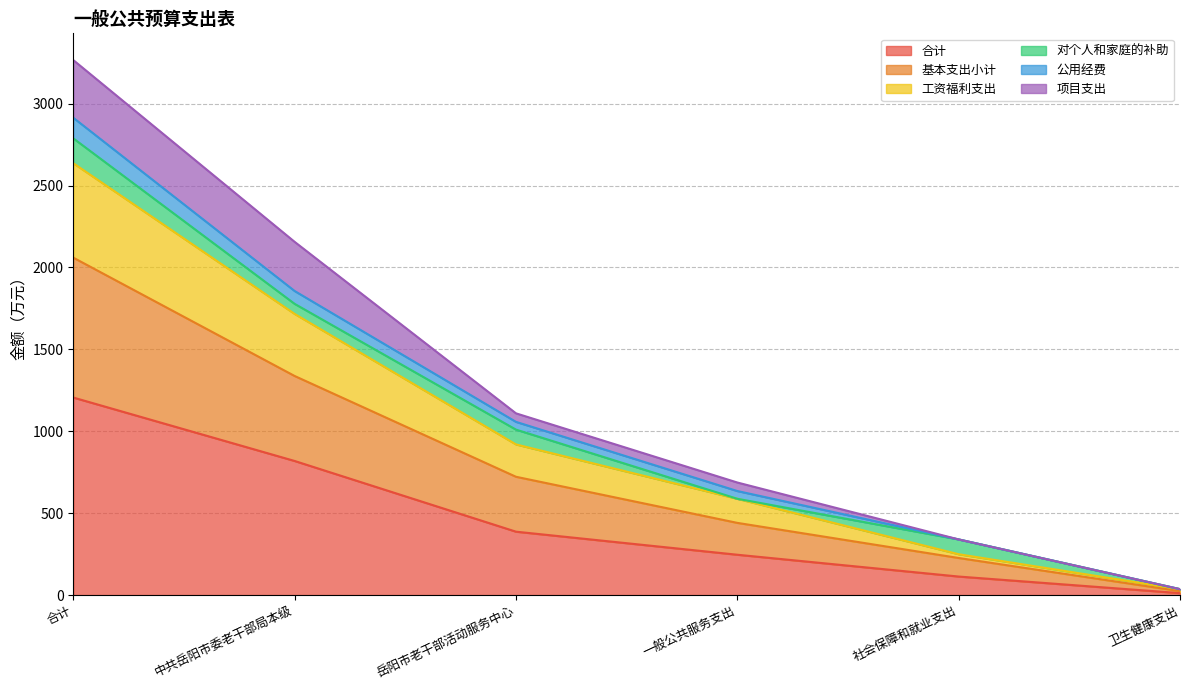

How many lines are shown in the chart?

6